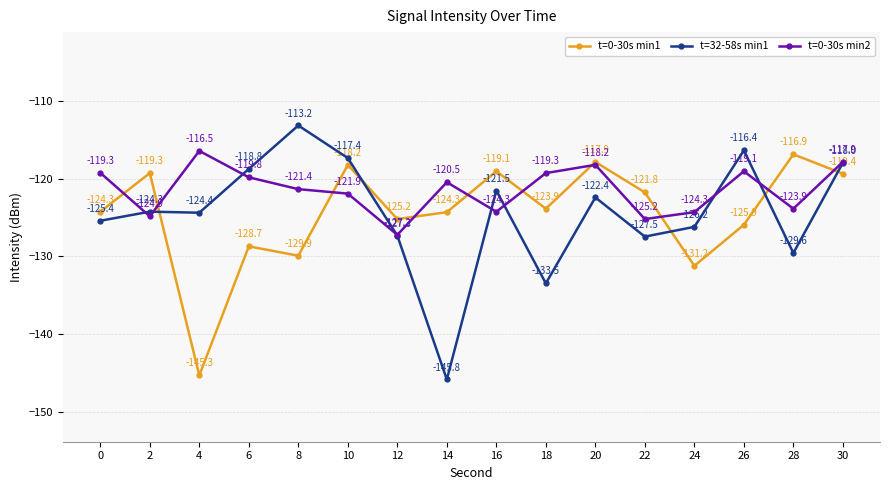

What is the sum of all t=0-30s min1 values?

-1991.3